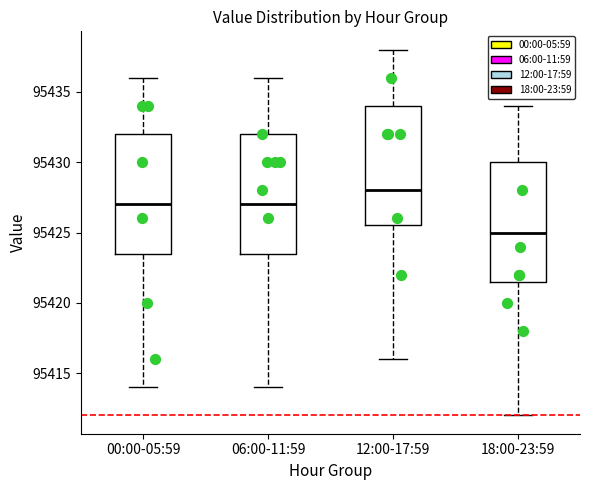

Where does the median line of the box for 12:00-17:59 sit on the y-axis? The values are not printed on the chart, so give them approximately, as read against the axis.

95428.0